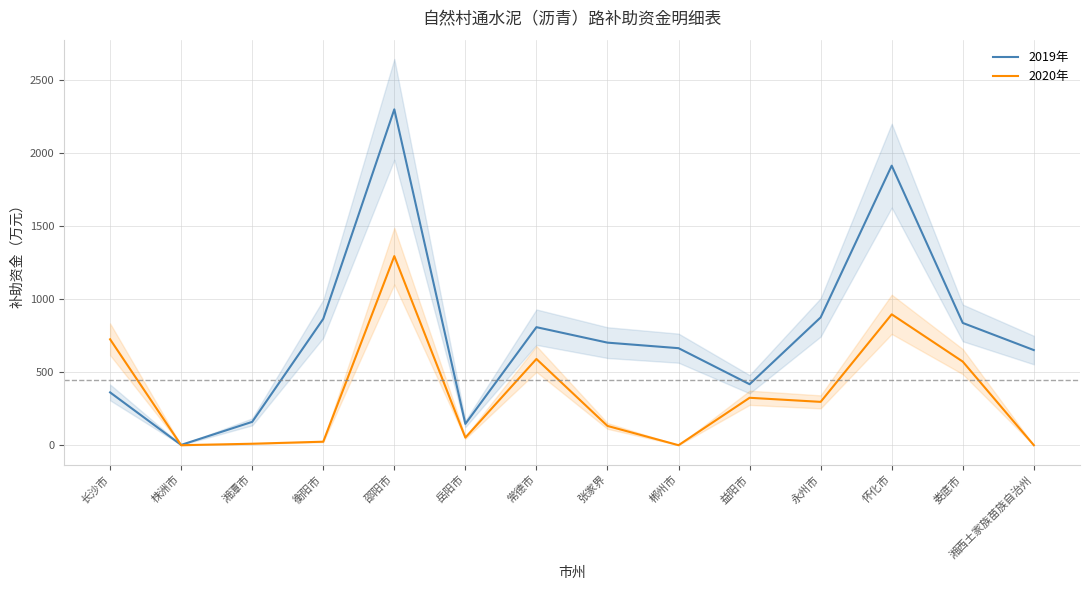

What is the spread (max minus min) of values at 永州市?

579